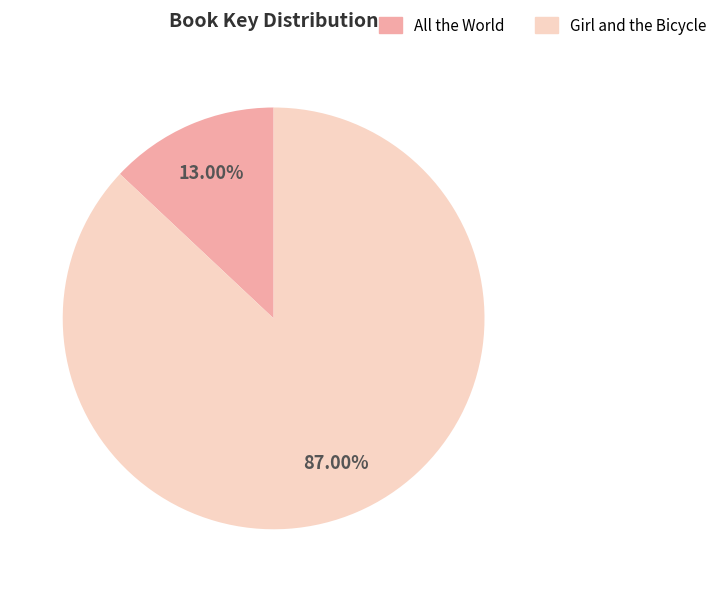

How many slices are in this pie chart?

2